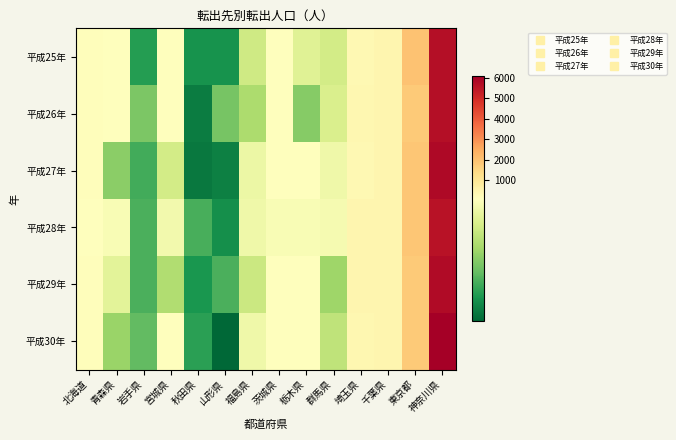

Reading left to right, list all the values displayed in this chart.

平成25年: 北海道=130	青森県=75	岩手県=25	宮城県=119	秋田県=22	山形県=22	福島県=60	茨城県=93	栃木県=65	群馬県=61	埼玉県=348	千葉県=425	東京都=1955	神奈川県=5665
平成26年: 北海道=123	青森県=95	岩手県=41	宮城県=76	秋田県=16	山形県=40	福島県=51	茨城県=118	栃木県=43	群馬県=63	埼玉県=365	千葉県=428	東京都=1776	神奈川県=5696
平成27年: 北海道=127	青森県=44	岩手県=30	宮城県=61	秋田県=15	山形県=17	福島県=69	茨城県=112	栃木県=77	群馬県=70	埼玉県=352	千葉県=425	東京都=1901	神奈川県=5824
平成28年: 北海道=107	青森県=73	岩手県=32	宮城県=71	秋田県=31	山形県=21	福島県=70	茨城県=73	栃木県=73	群馬県=72	埼玉県=419	千葉県=410	東京都=1888	神奈川県=5608
平成29年: 北海道=151	青森県=66	岩手県=32	宮城県=52	秋田県=23	山形県=32	福島県=59	茨城県=90	栃木県=79	群馬県=48	埼玉県=425	千葉県=421	東京都=1767	神奈川県=5782
平成30年: 北海道=130	青森県=47	岩手県=36	宮城県=80	秋田県=26	山形県=10	福島県=70	茨城県=107	栃木県=77	群馬県=56	埼玉県=385	千葉県=438	東京都=1794	神奈川県=6077